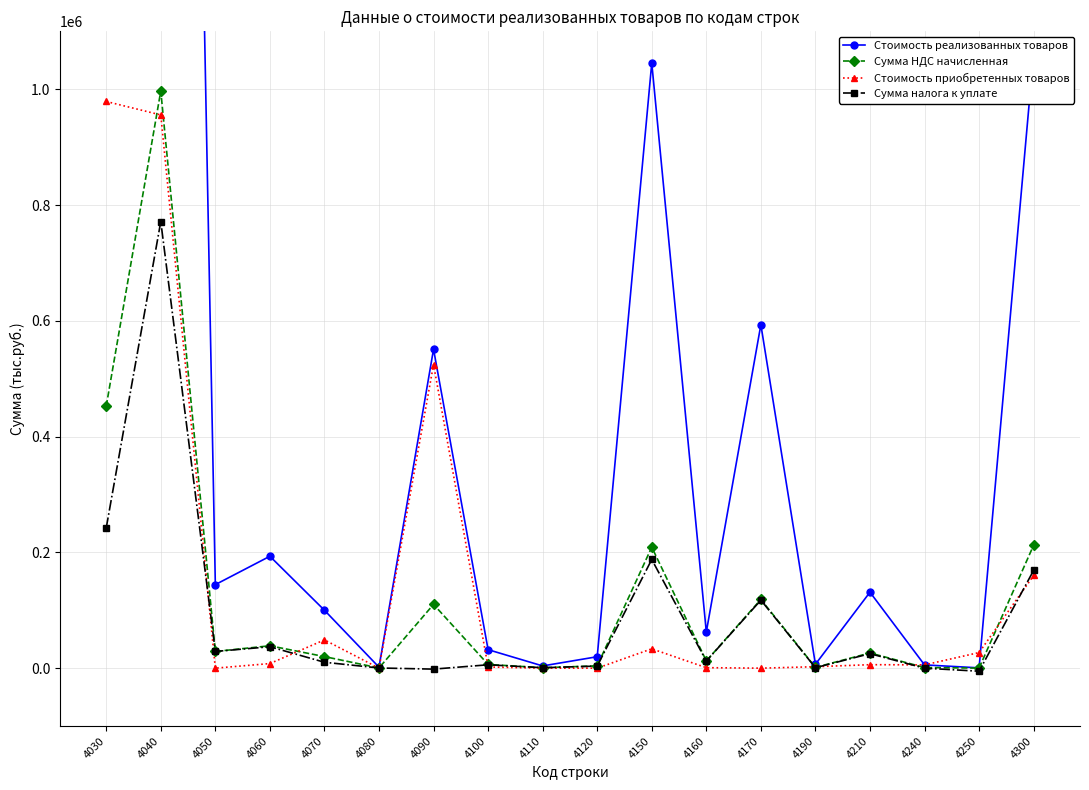

Reading left to right, what are all the values shown in this chart?

Стоимость реализованных товаров: 2262737	4984634	144308	193302	100056	1685	550919	31959	3872	19769	1045287	62503	593212	6685	131256	5632	557	1061987
Сумма НДС начисленная: 452547	996927	28862	38660	20011	337	110184	6392	774	3954	209057	12501	118642	1337	26251	1126	111	212397
Стоимость приобретенных товаров: 978836	955589	0	7946	48835	0	524515	2034	0	0	33430	847	0	2519	6011	5685	26970	160102
Сумма налога к уплате: 242171	771470	28862	37013	10201	337	-1650	5842	774	3609	187735	12281	117531	833	25049	-11	-5283	168932